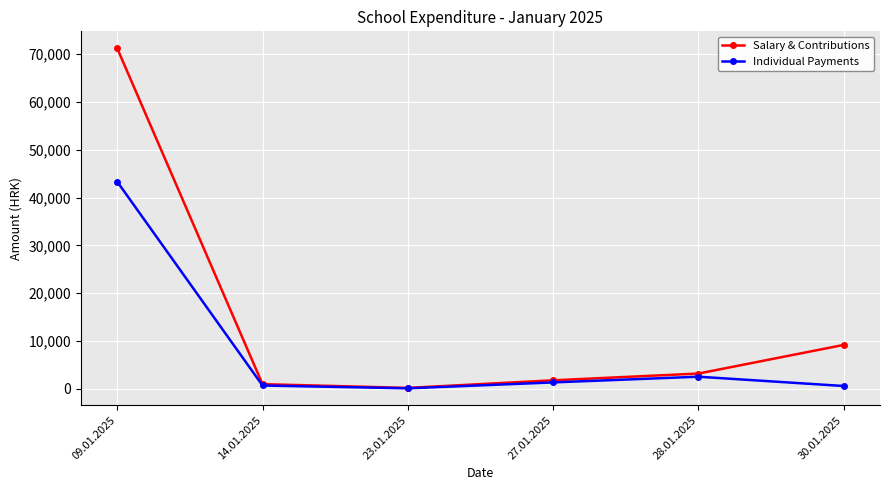

Which series has the largest range (max minus min)?

Salary & Contributions